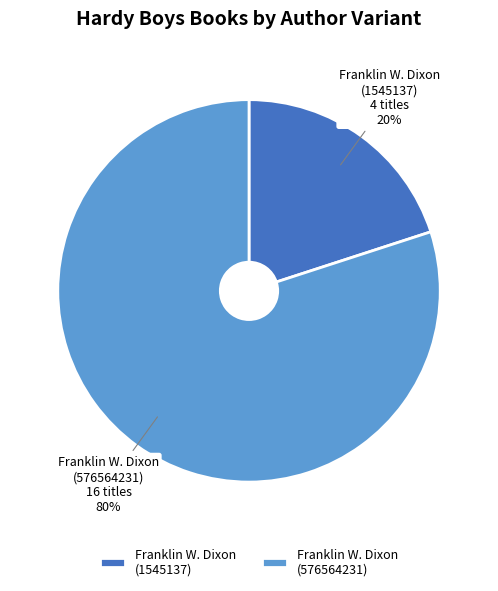

Is Franklin W. Dixon (576564231) the majority of the pie?

Yes